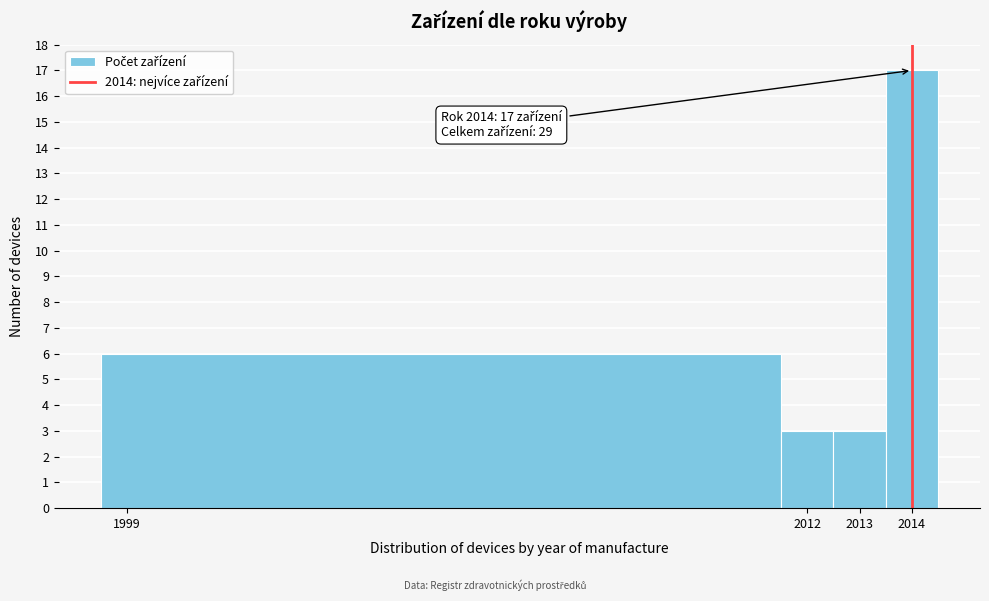

Which range on the x-axis has the tallest bar?

2013.5 to 2014.5